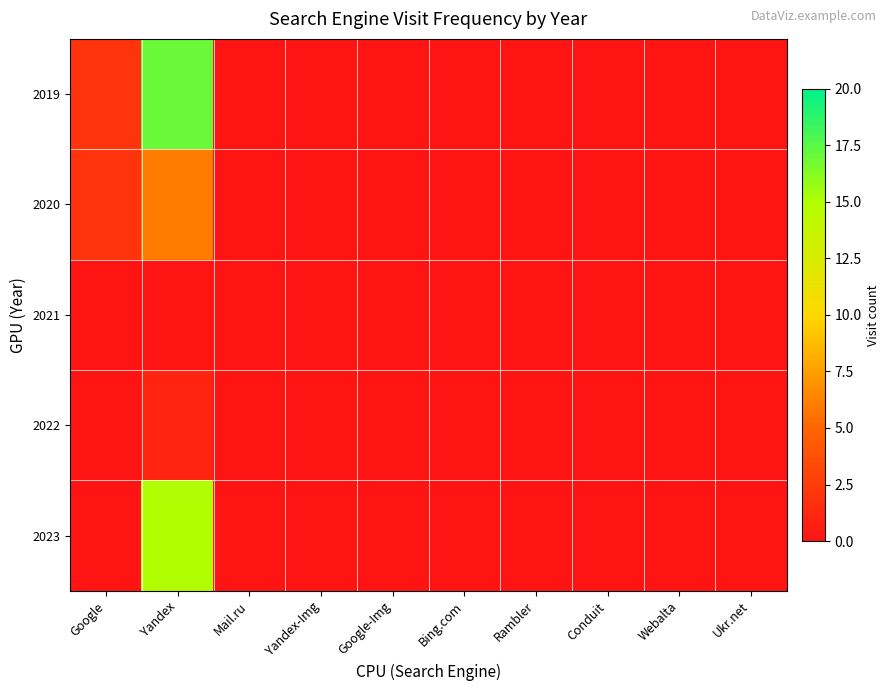

Reading right to left, what are all the values shown in this chart?

2019: Ukr.net=0	Webalta=0	Conduit=0	Rambler=0	Bing.com=0	Google-Img=0	Yandex-Img=0	Mail.ru=0	Yandex=17	Google=2
2020: Ukr.net=0	Webalta=0	Conduit=0	Rambler=0	Bing.com=0	Google-Img=0	Yandex-Img=0	Mail.ru=0	Yandex=6	Google=2
2021: Ukr.net=0	Webalta=0	Conduit=0	Rambler=0	Bing.com=0	Google-Img=0	Yandex-Img=0	Mail.ru=0	Yandex=0	Google=0
2022: Ukr.net=0	Webalta=0	Conduit=0	Rambler=0	Bing.com=0	Google-Img=0	Yandex-Img=0	Mail.ru=0	Yandex=1	Google=0
2023: Ukr.net=0	Webalta=0	Conduit=0	Rambler=0	Bing.com=0	Google-Img=0	Yandex-Img=0	Mail.ru=0	Yandex=15	Google=0